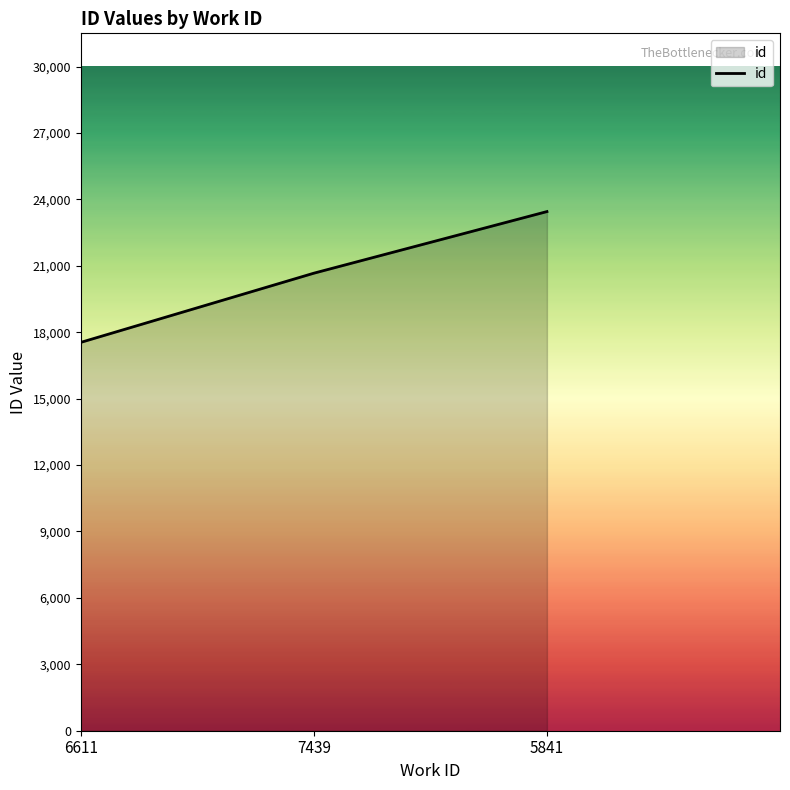

What is the sum of all values?

61656